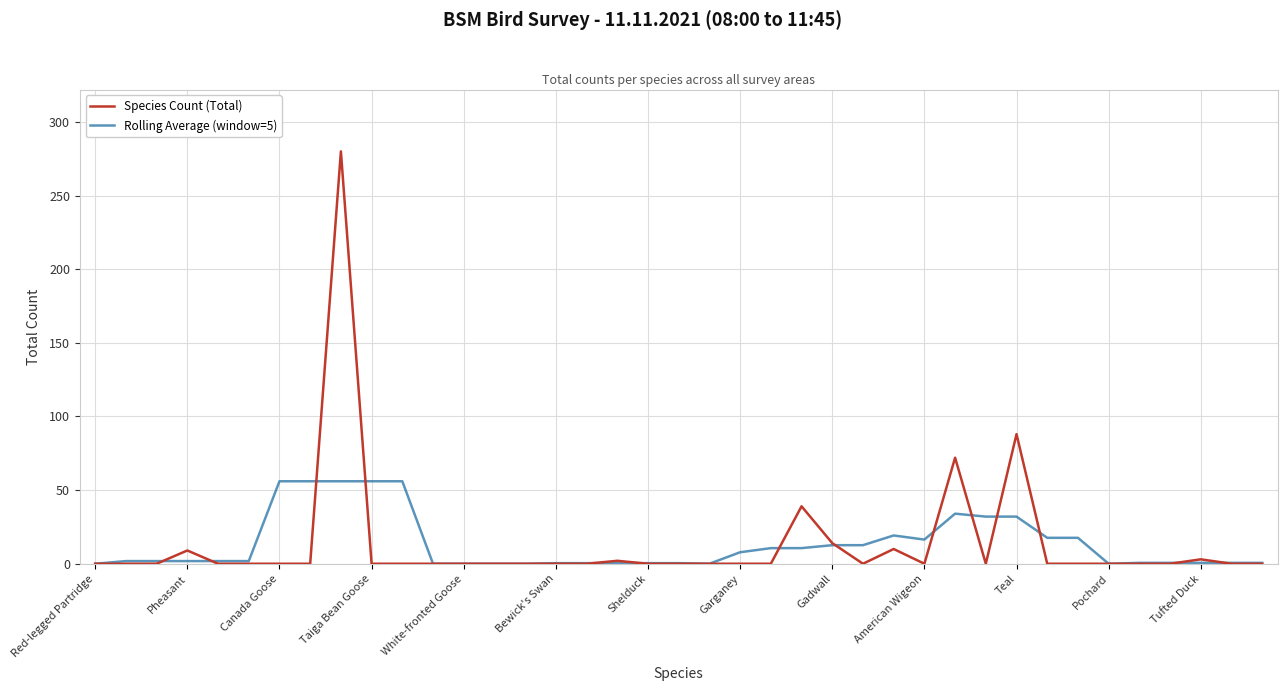

List the series in order of their peak value, highest first.

Species Count (Total), Rolling Average (window=5)